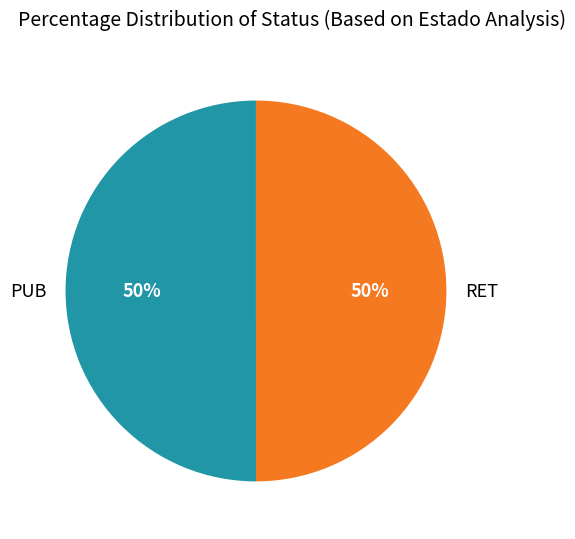

What is the ratio of the value at RET to the value at PUB?

1.0